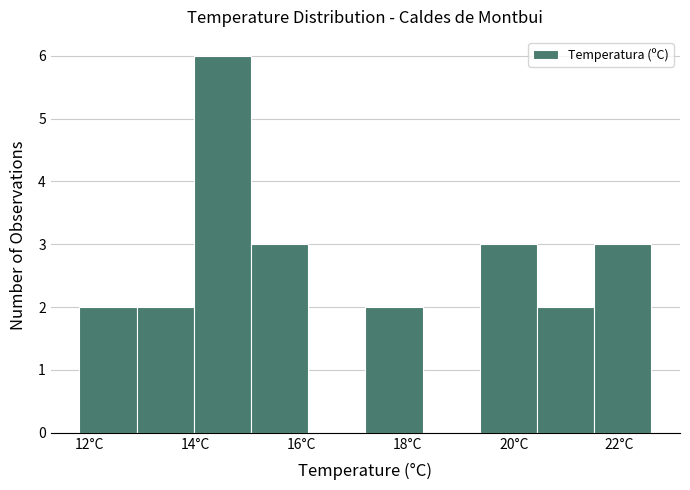

Reading left to right, list every bar in this chart as the range it spans on the x-axis followed by its height. Neither the bar edges nor the heights are printed on the chart, so give them approximately, as read against the axes.

11.80 to 12.88: 2
12.88 to 13.96: 2
13.96 to 15.04: 6
15.04 to 16.12: 3
16.12 to 17.20: 0
17.20 to 18.28: 2
18.28 to 19.36: 0
19.36 to 20.44: 3
20.44 to 21.52: 2
21.52 to 22.60: 3